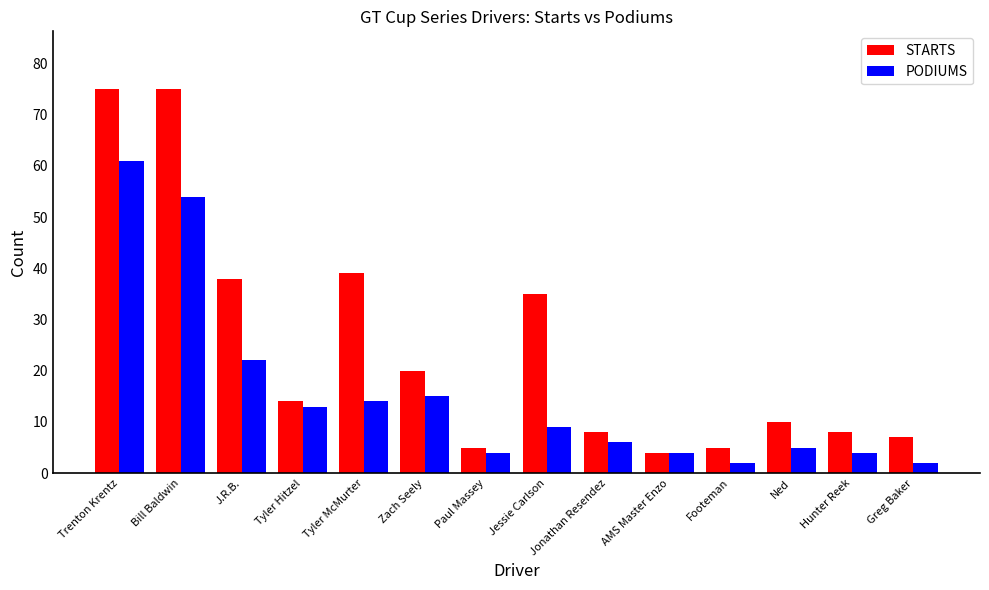

Between Trenton Krentz and Tyler McMurter, which series saw the biggest shift?

PODIUMS